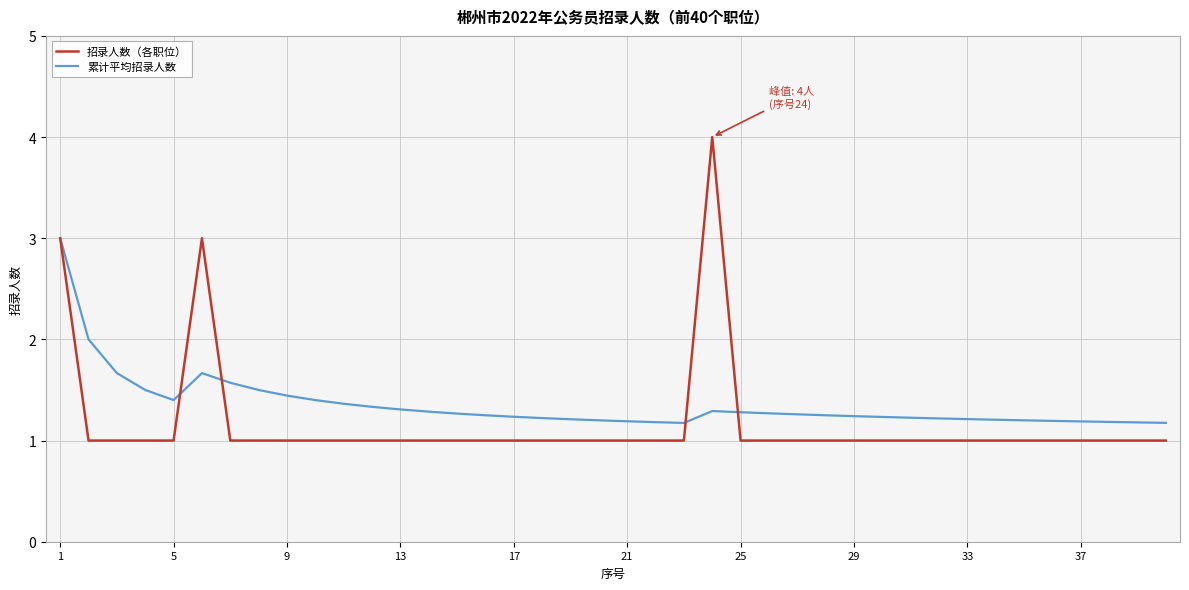

List the series in order of their peak value, highest first.

招录人数（各职位）, 累计平均招录人数